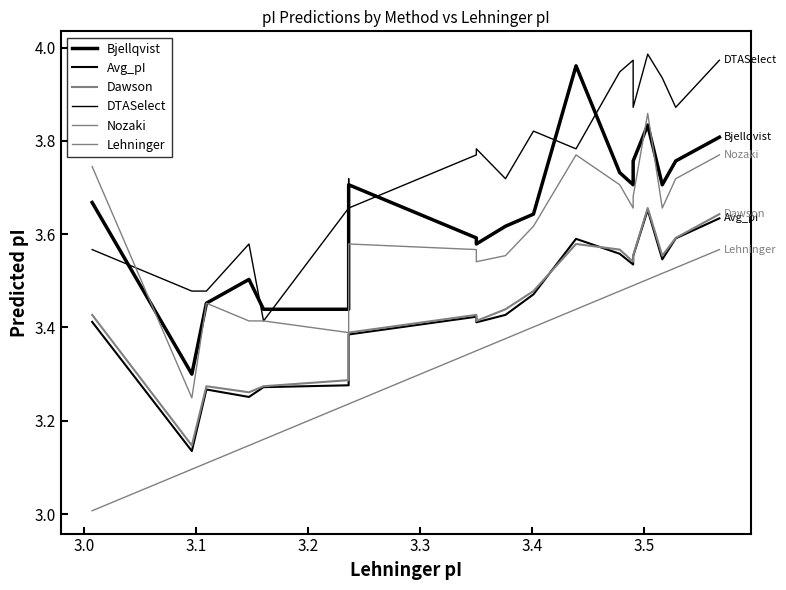

The Nozaki series shows 2.3 at 18. True or false?

False